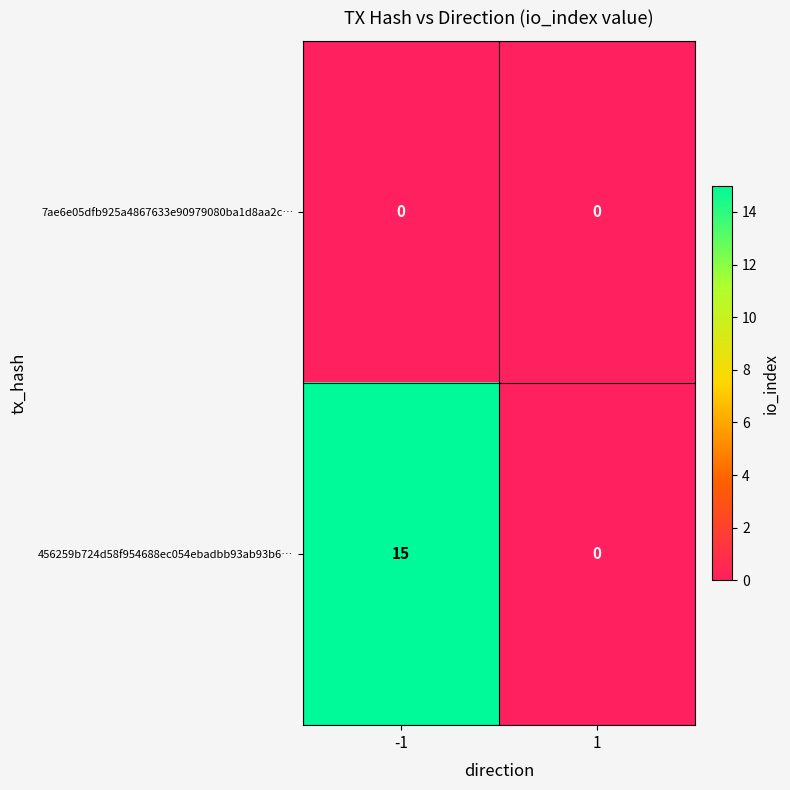

Between -1 and 1, which series saw the biggest shift?

456259b724d58f954688ec054ebadbb93ab93b6…